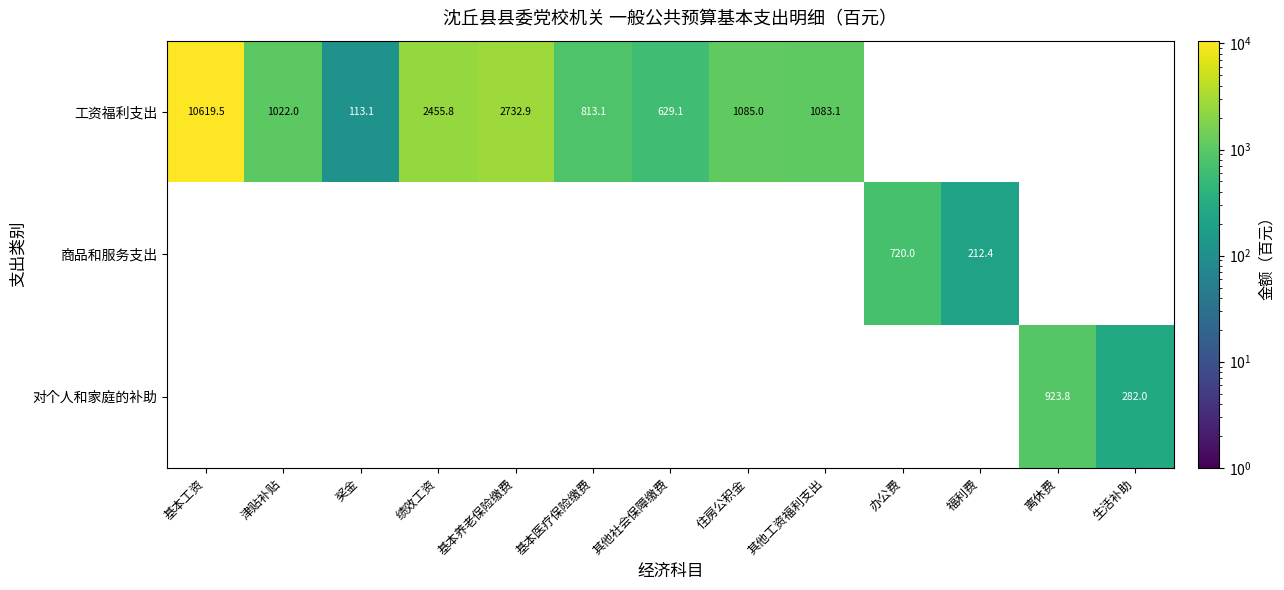

What is the difference between the highest and lowest values at 住房公积金?

1085.0